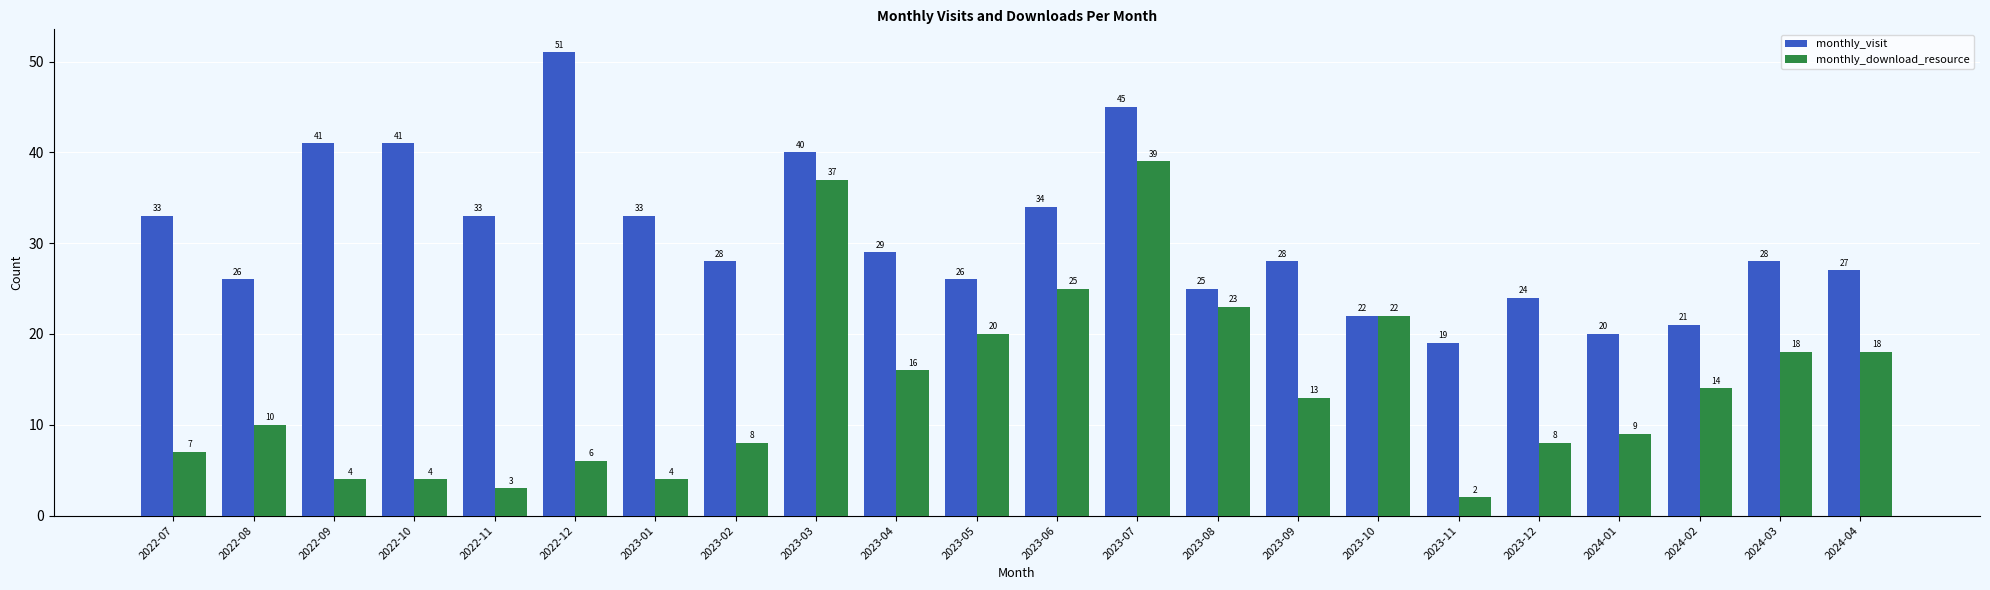

How many categories are shown in the chart?

22